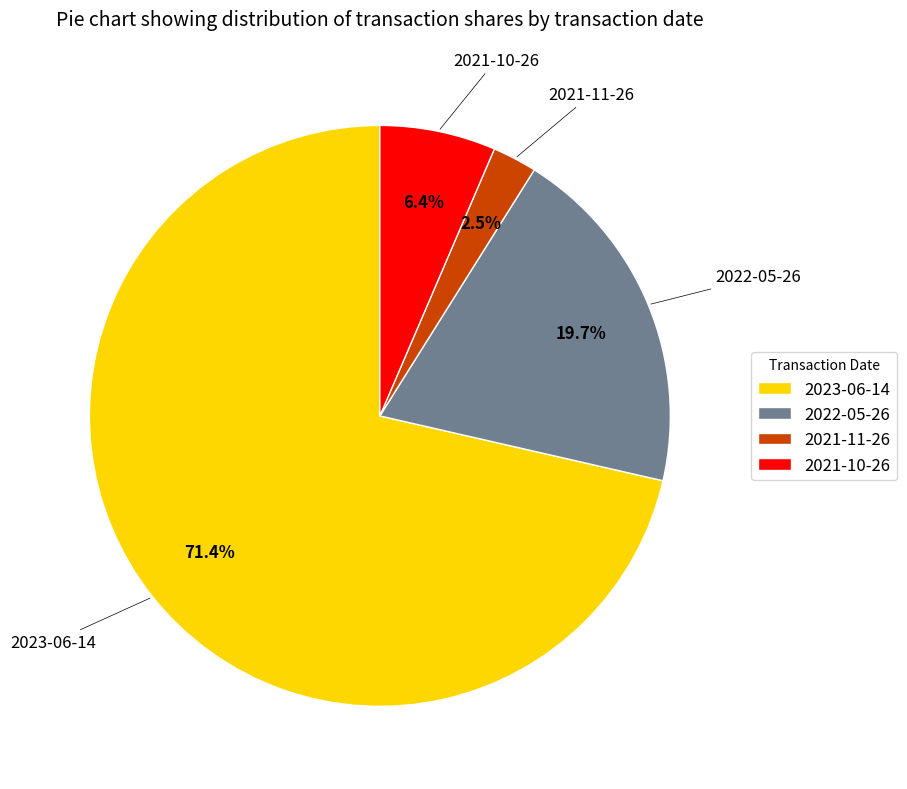

To the nearest percent, what is the difference between the 2021-11-26 and 2023-06-14 slice percentages?

69%